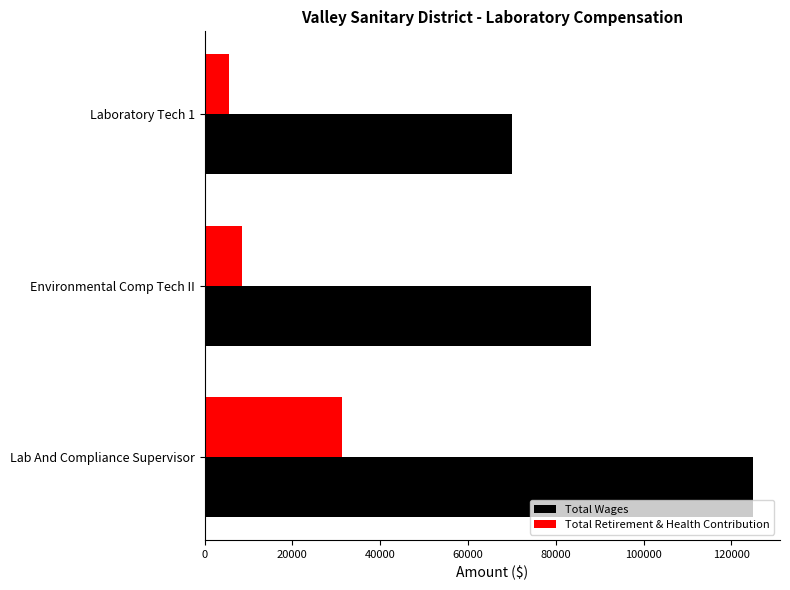

What is the average value of the Total Wages series?

94371